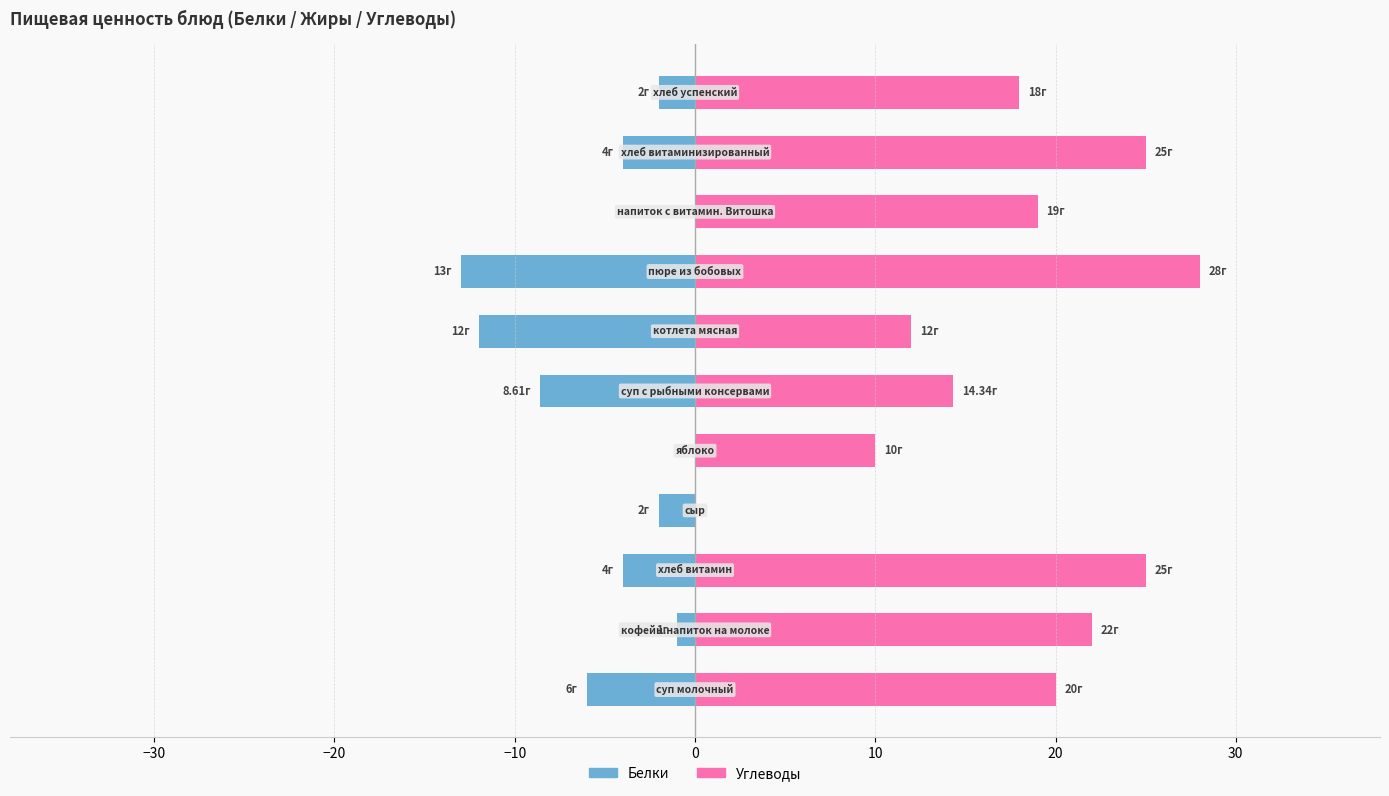

The Углеводы series shows 12.0 at 20. True or false?

True